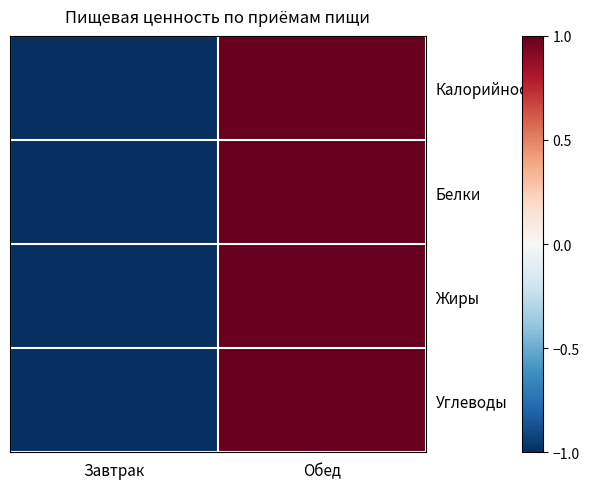

Which has a higher value, Обед or Завтрак?

Обед